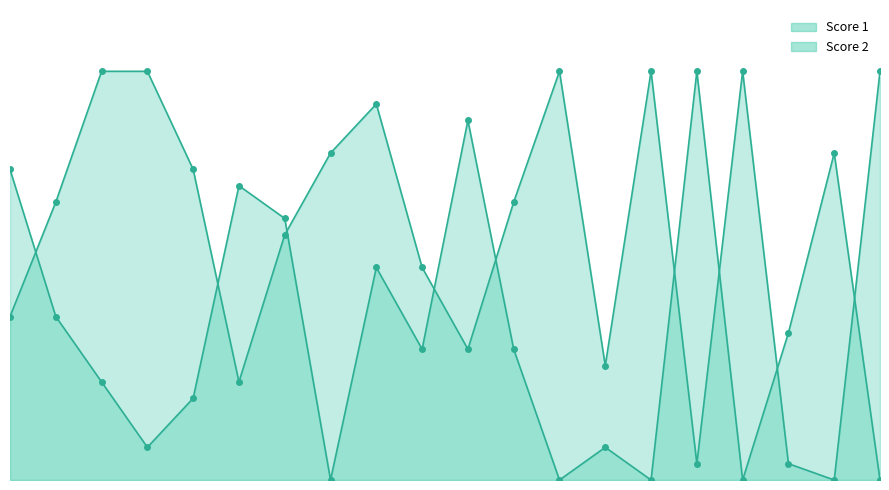

At how many categories does at least one series exceed 22?

8